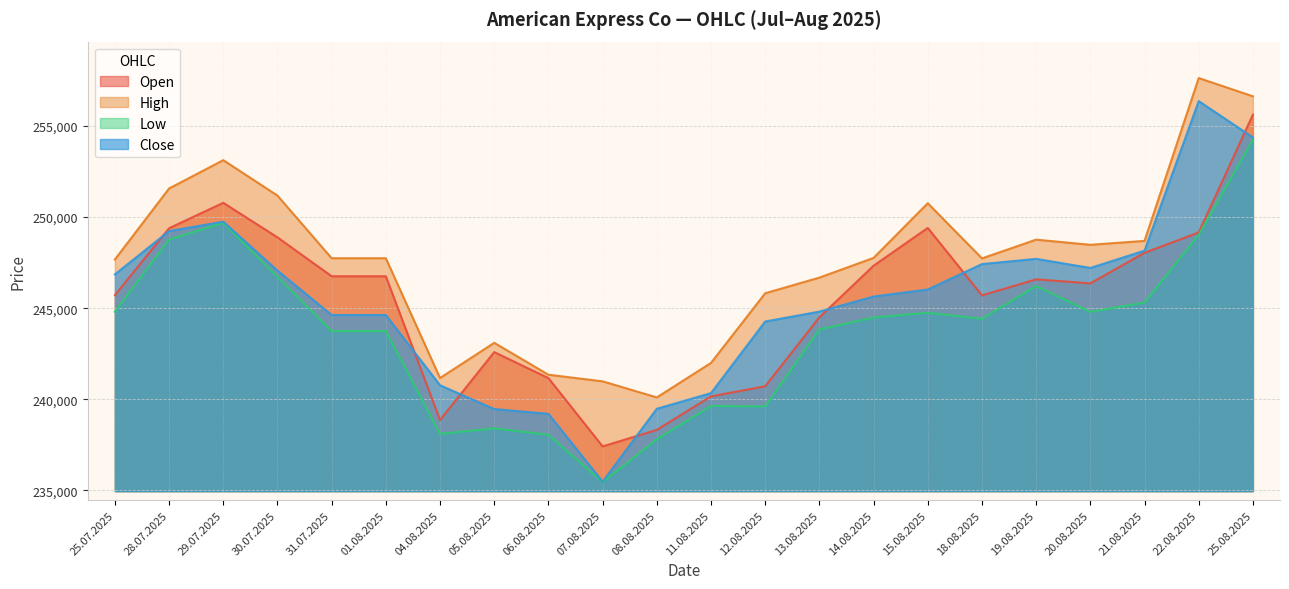

True or false: Close has more than 0 points higher than both neighbors.

True